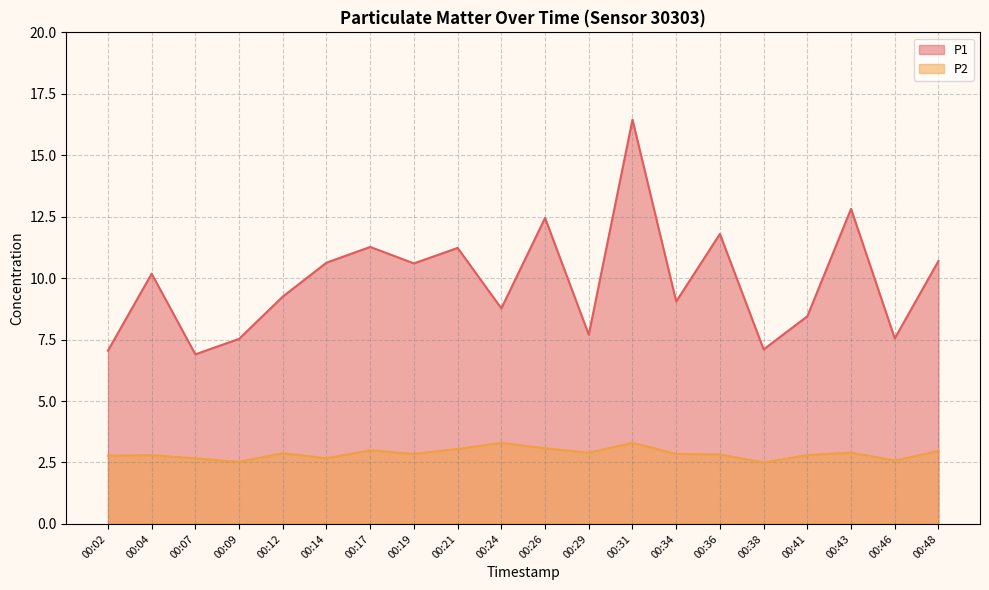

True or false: P2 has a value of 4.6 at 00:24.

False